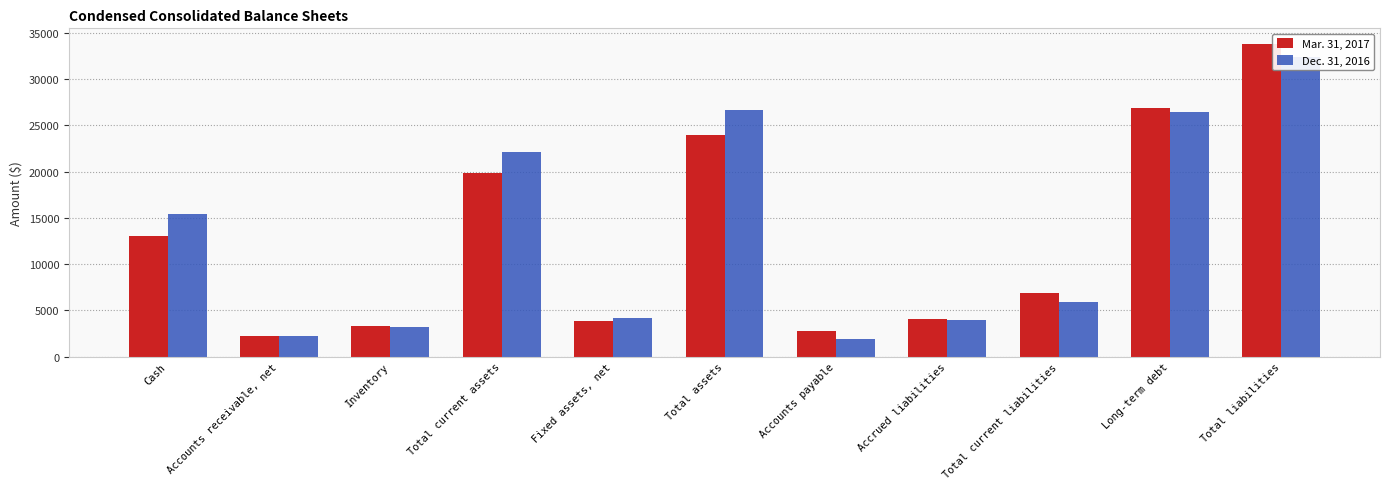

Which series has the largest range (max minus min)?

Mar. 31, 2017